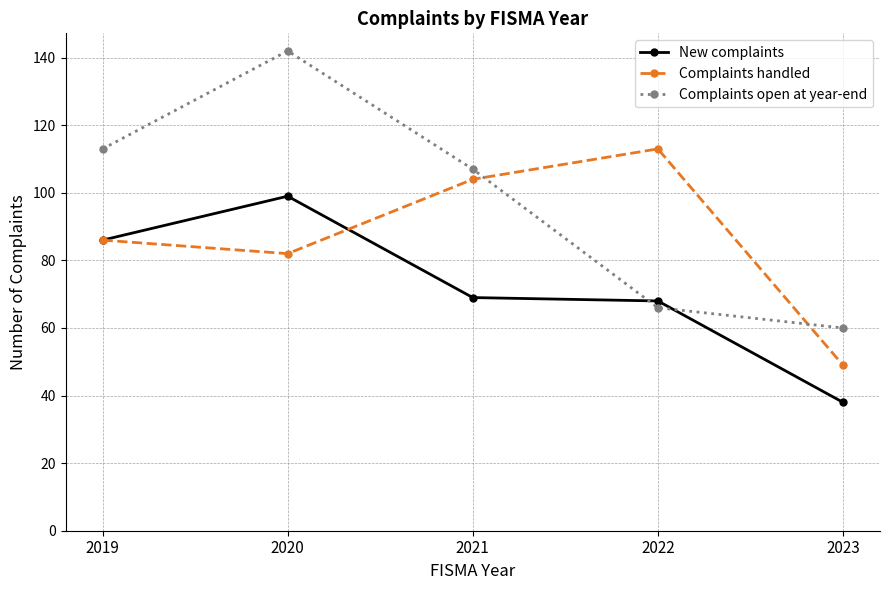

True or false: Complaints handled has a value of 82 at 2020.

True